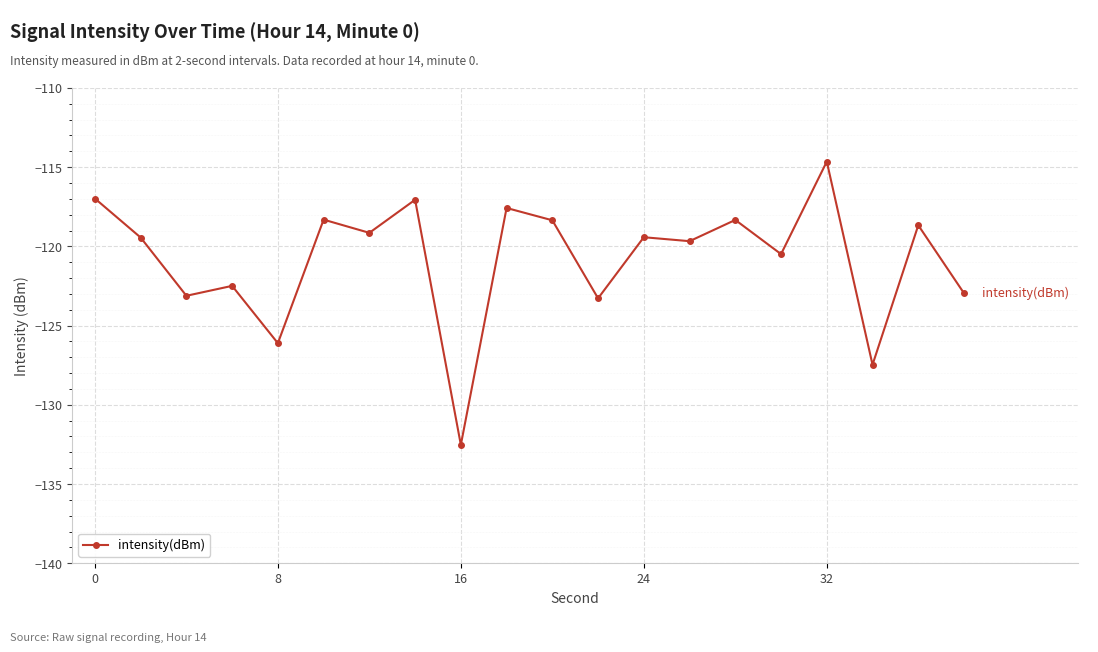

What is the value of the 20th point from the left?

-123.0